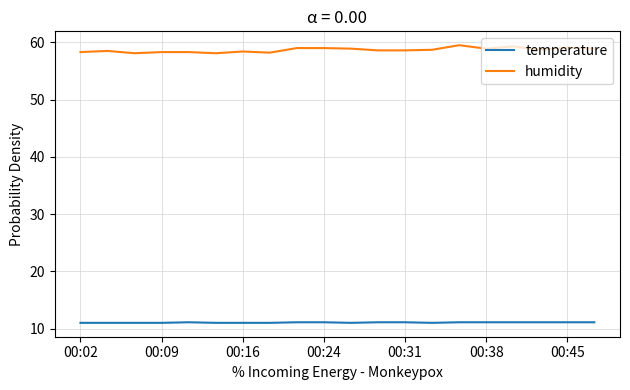

What is the highest value of the humidity series?

59.5